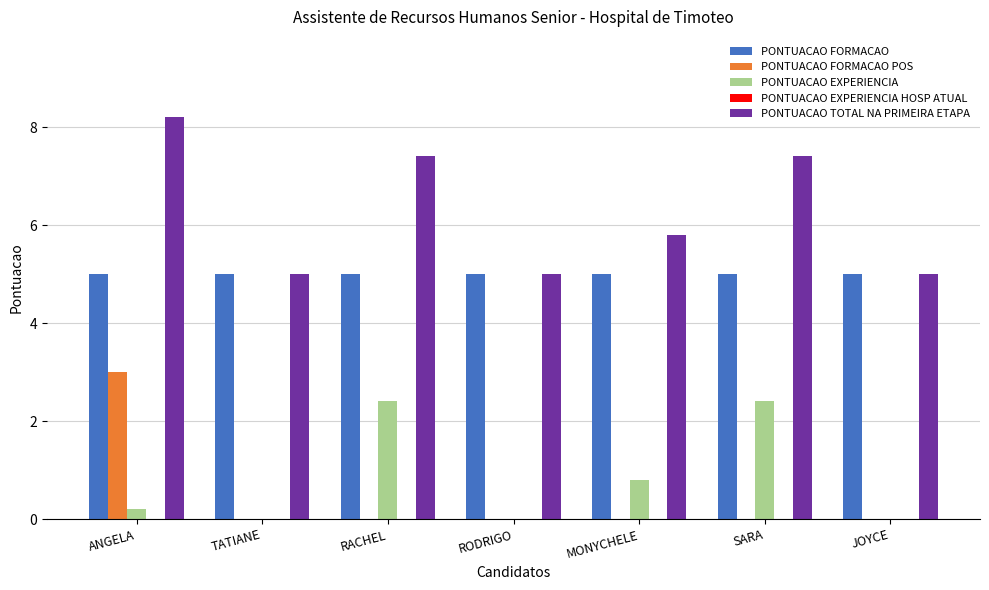

Is it true that PONTUACAO EXPERIENCIA equals 0.0 at JOYCE?

True